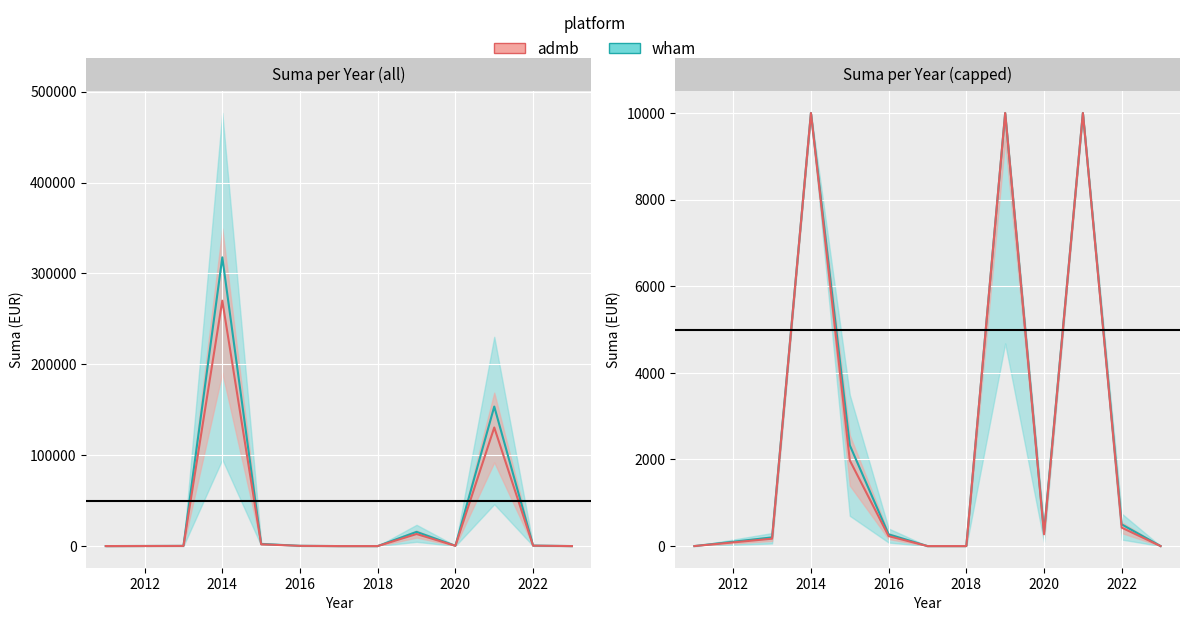

Is this an area chart (filled region under the line)?

No